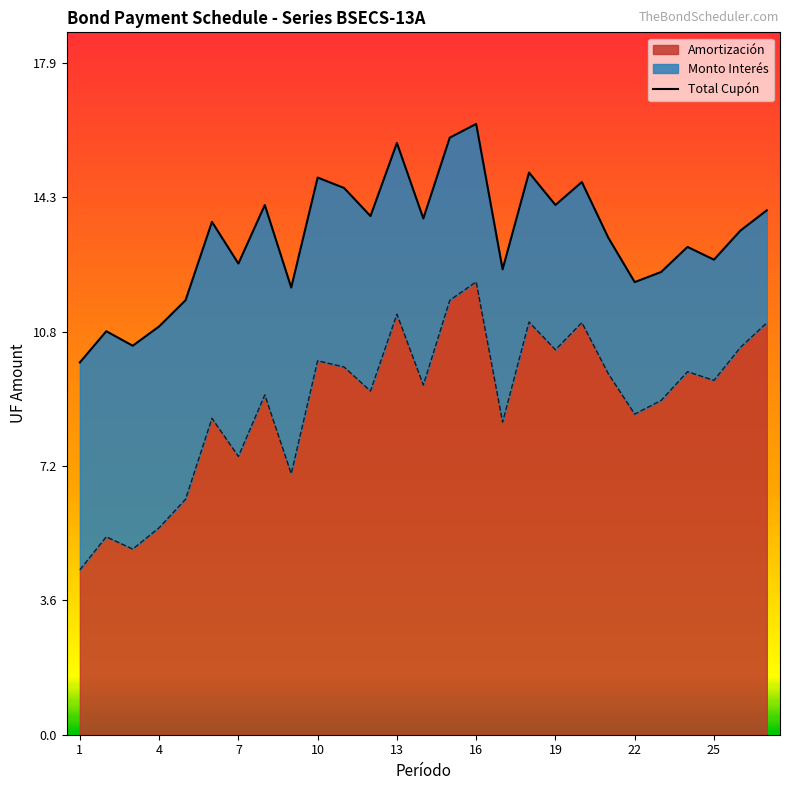

The Amortización series shows 1.2 at 1. True or false?

False